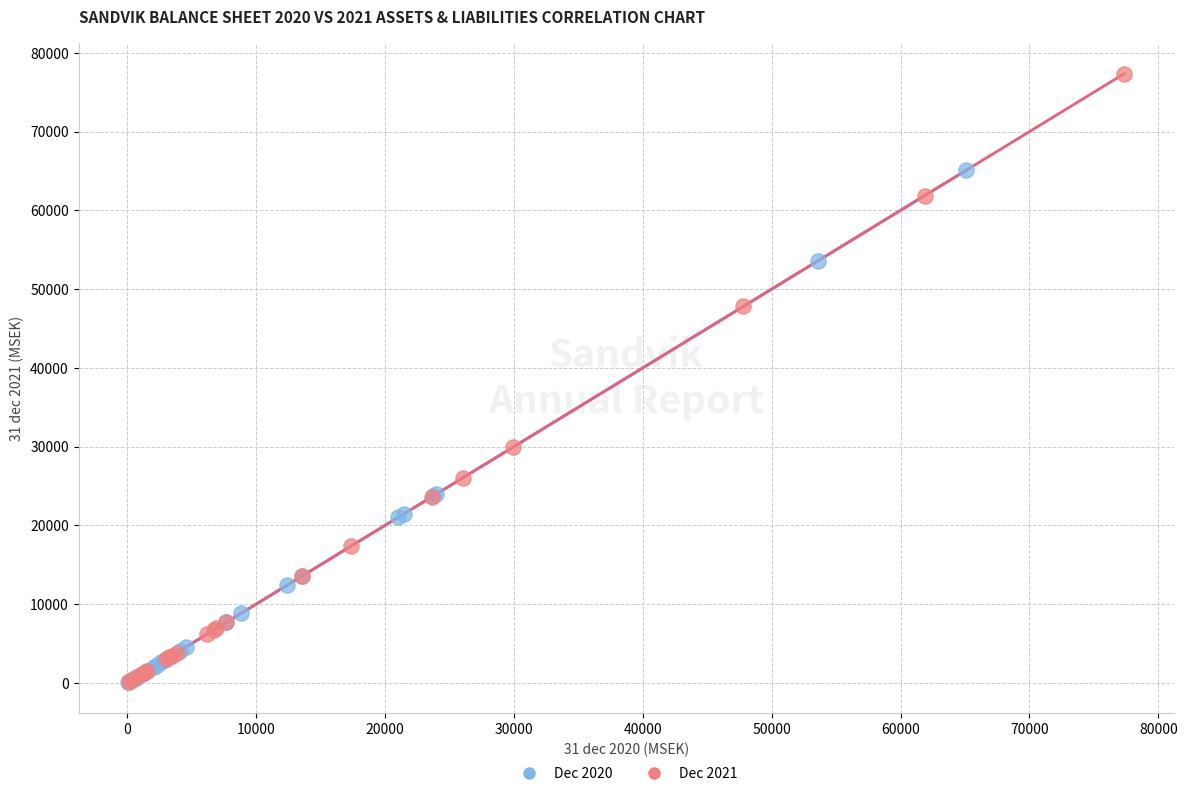

Which series has the largest Y range (max minus min)?

Dec 2021